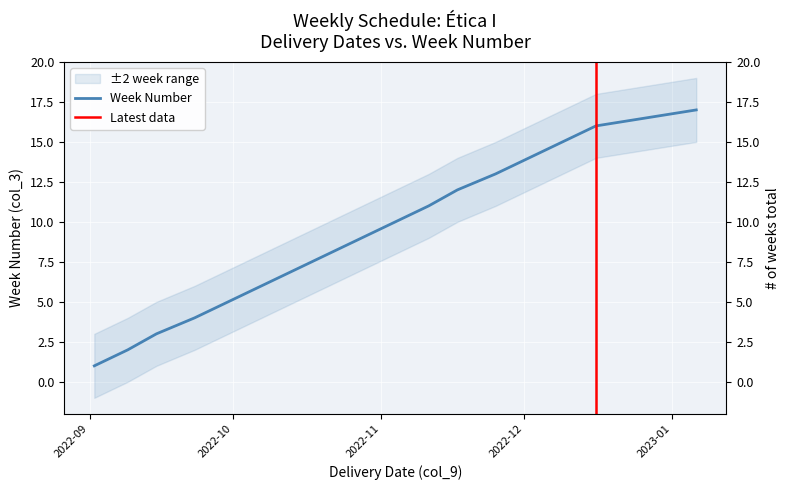

What is the greatest value displayed?

17